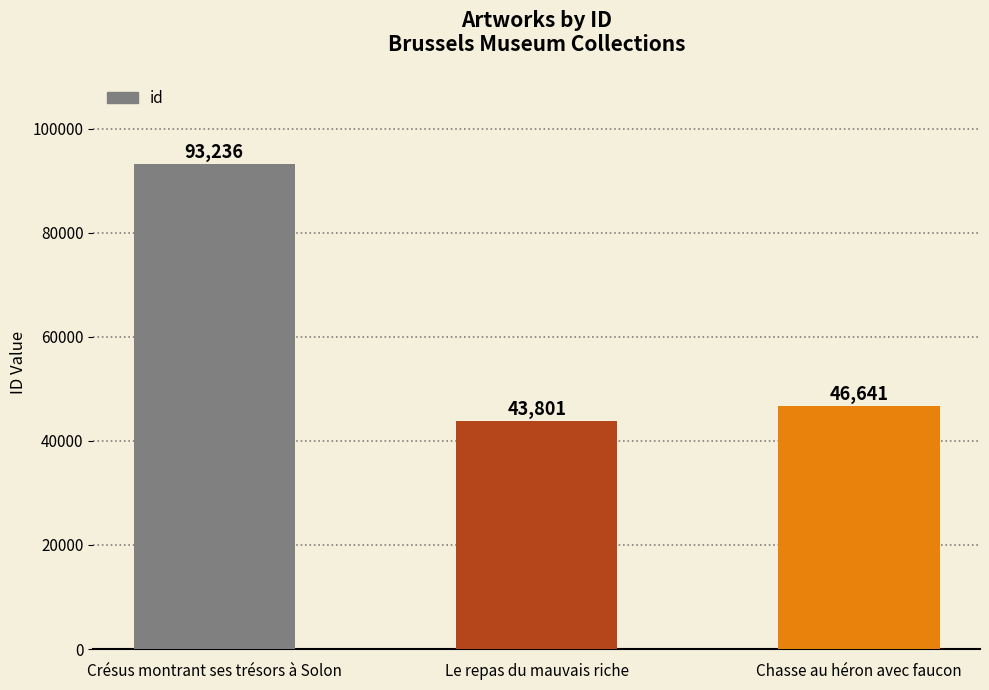

What is the difference between the values at Le repas du mauvais riche and Chasse au héron avec faucon?

2840